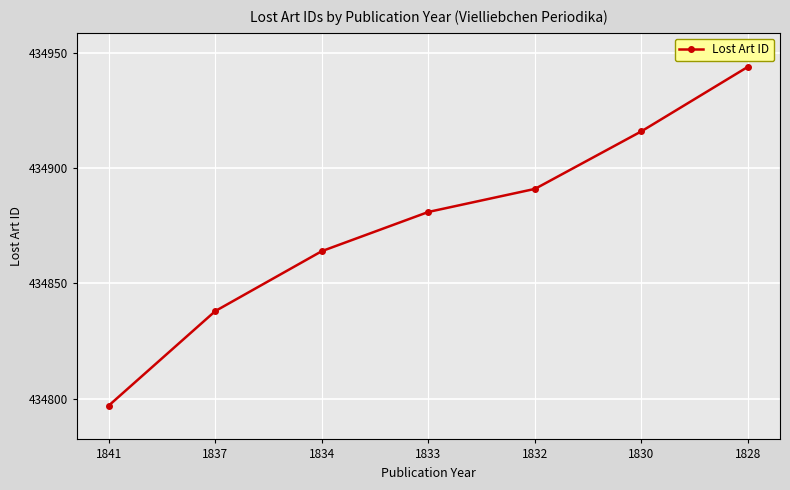

List the labels in order of value, largest first.

1828, 1830, 1832, 1833, 1834, 1837, 1841